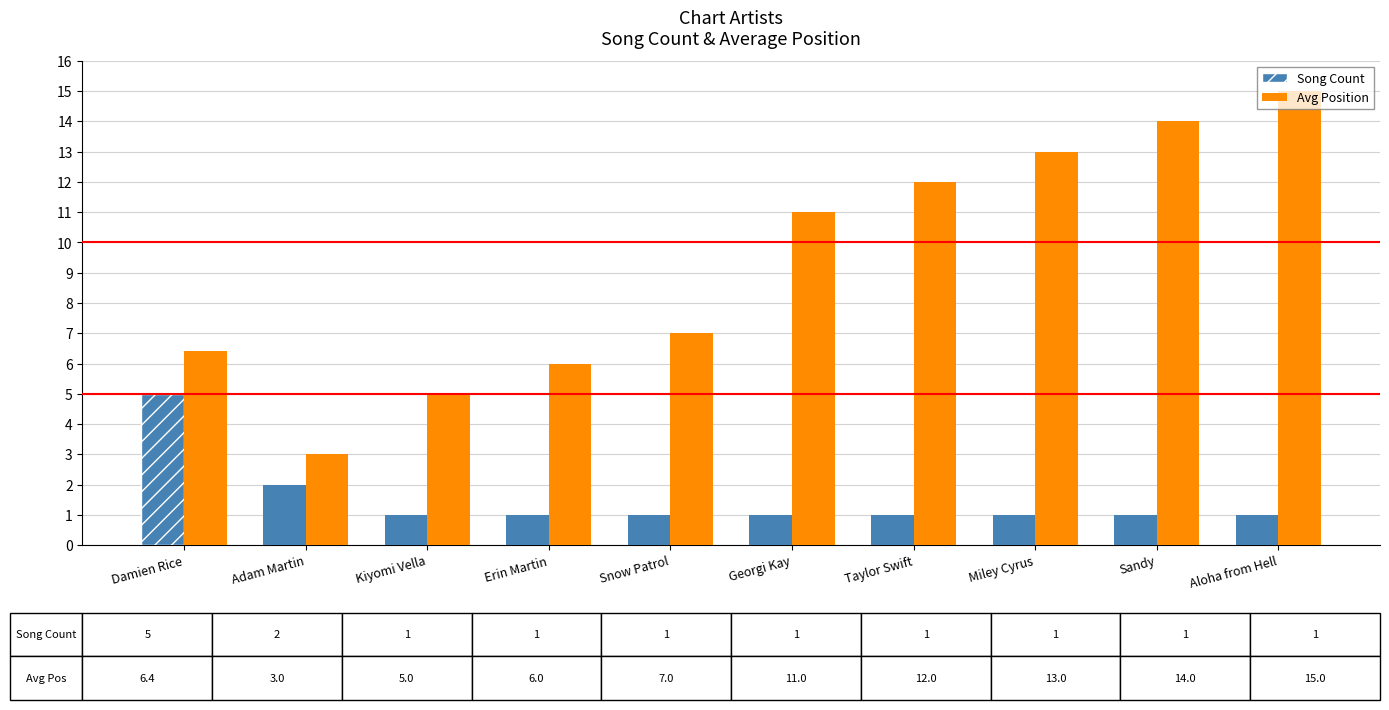

How many bars are there in total?

20